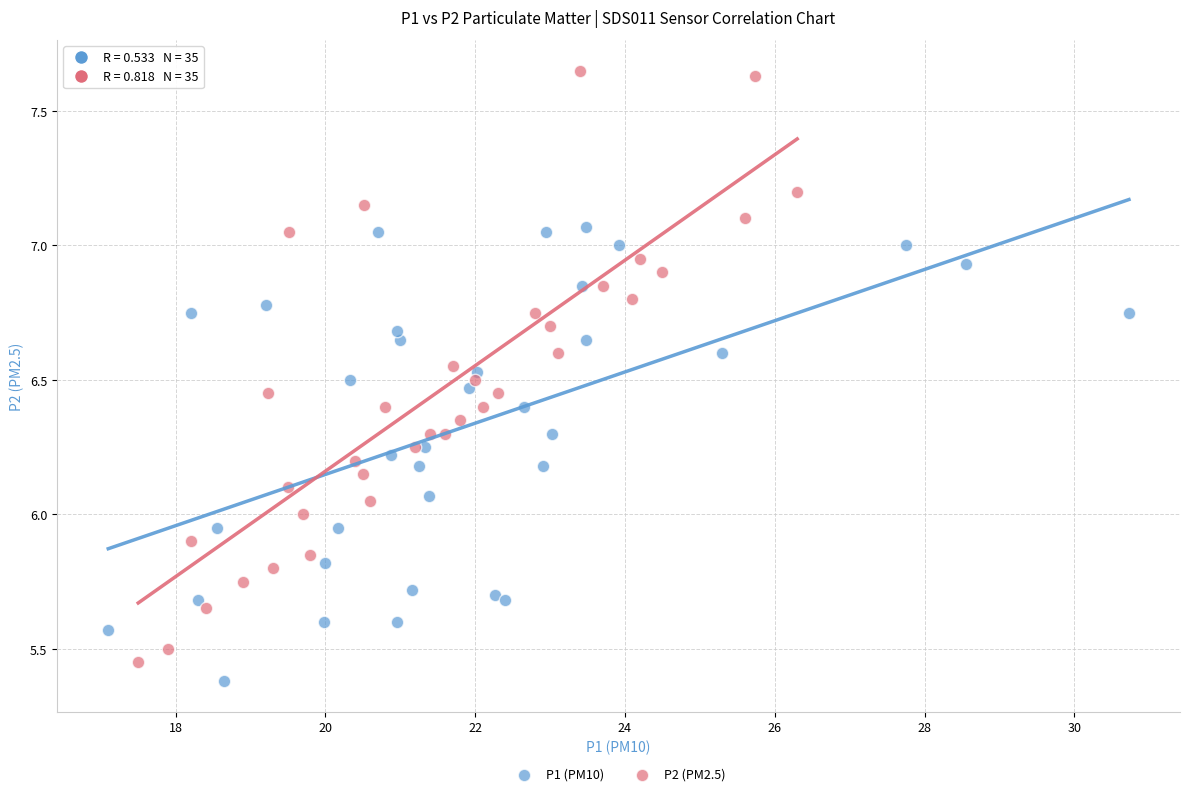

What are all the series names shown in the legend?

P1 (PM10), P2 (PM2.5)